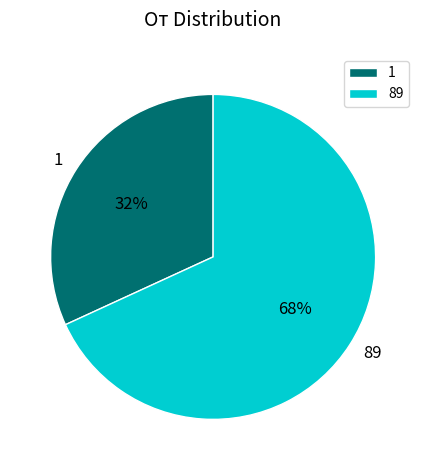

Which category has the biggest portion of the pie?

89